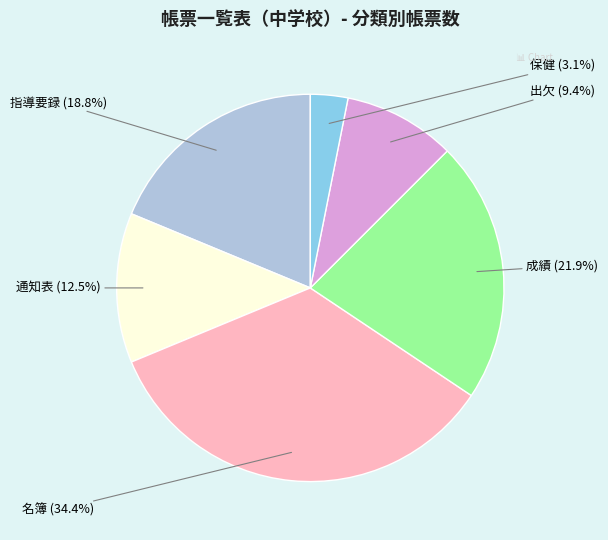

Does any single category account for the majority?

No